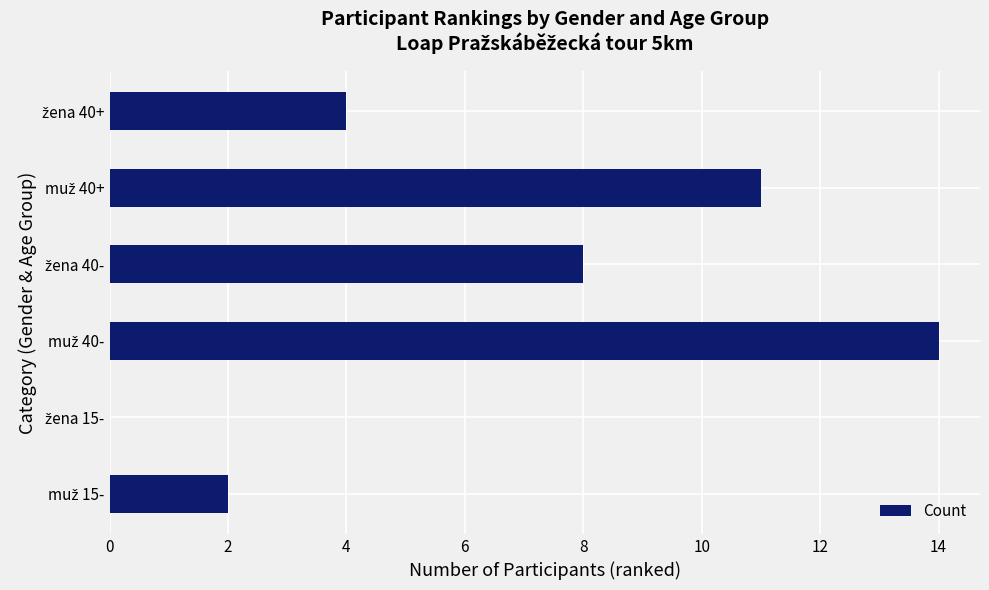

Are the bars horizontal?

Yes